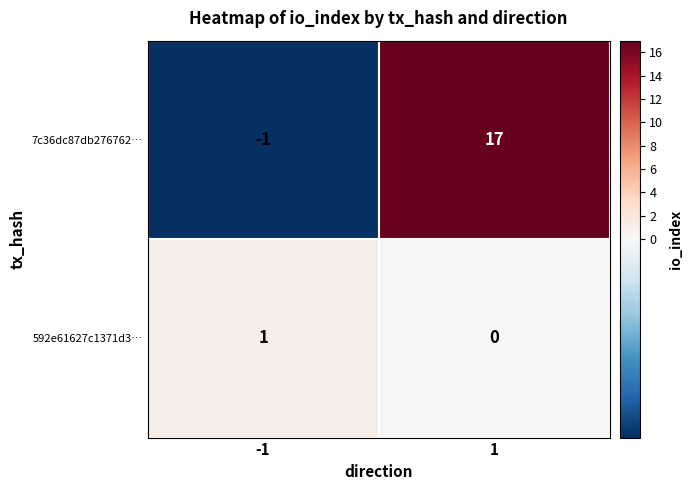

True or false: 592e61627c1371d3… has a value of 0 at 1.

True